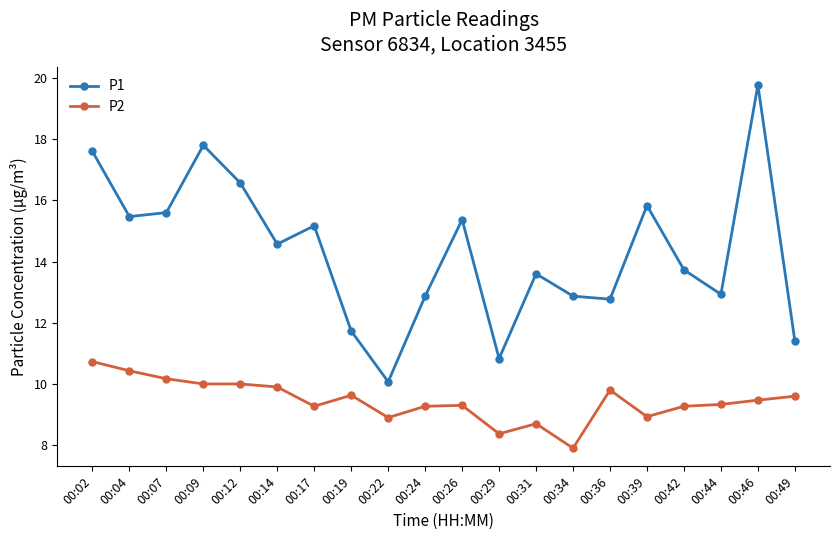

How many lines are shown in the chart?

2